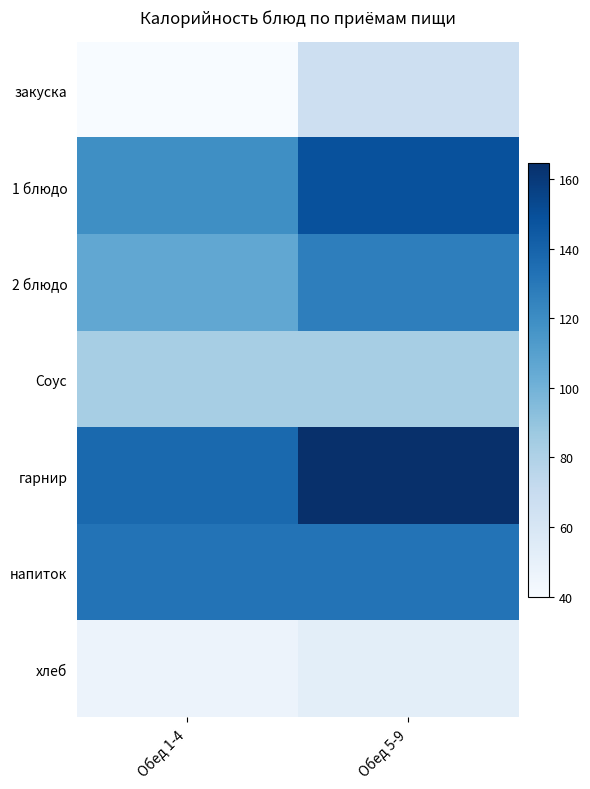

Which series has the largest total across all categories?

гарнир